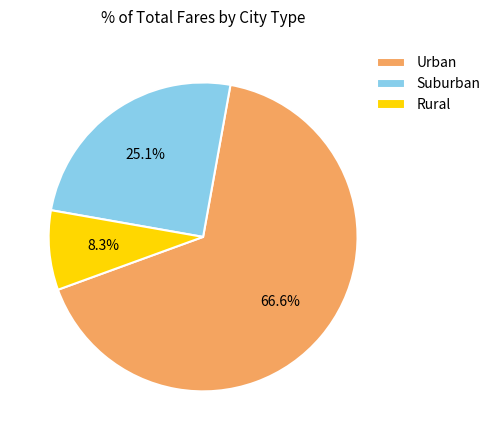

Rank the categories by value from highest to lowest.

Urban, Suburban, Rural